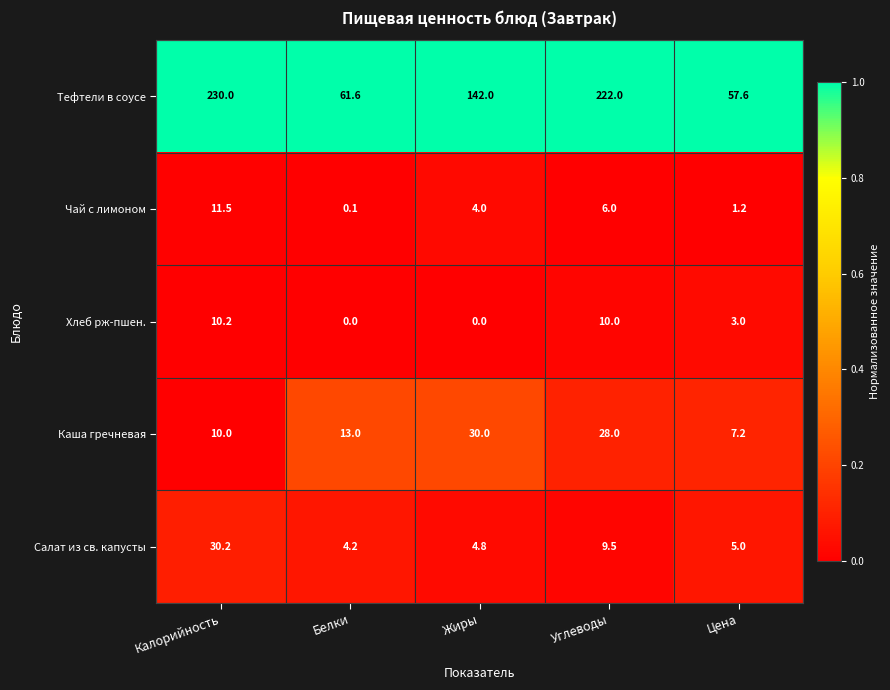

Reading left to right, transcribe all the data shown in this chart.

Тефтели в соусе: 230.0	61.6	142.0	222.0	57.6
Чай с лимоном: 11.5	0.1	4.0	6.0	1.2
Хлеб рж-пшен.: 10.2	0.0	0.0	10.0	3.0
Каша гречневая: 10.0	13.0	30.0	28.0	7.2
Салат из св. капусты: 30.2	4.2	4.8	9.5	5.0